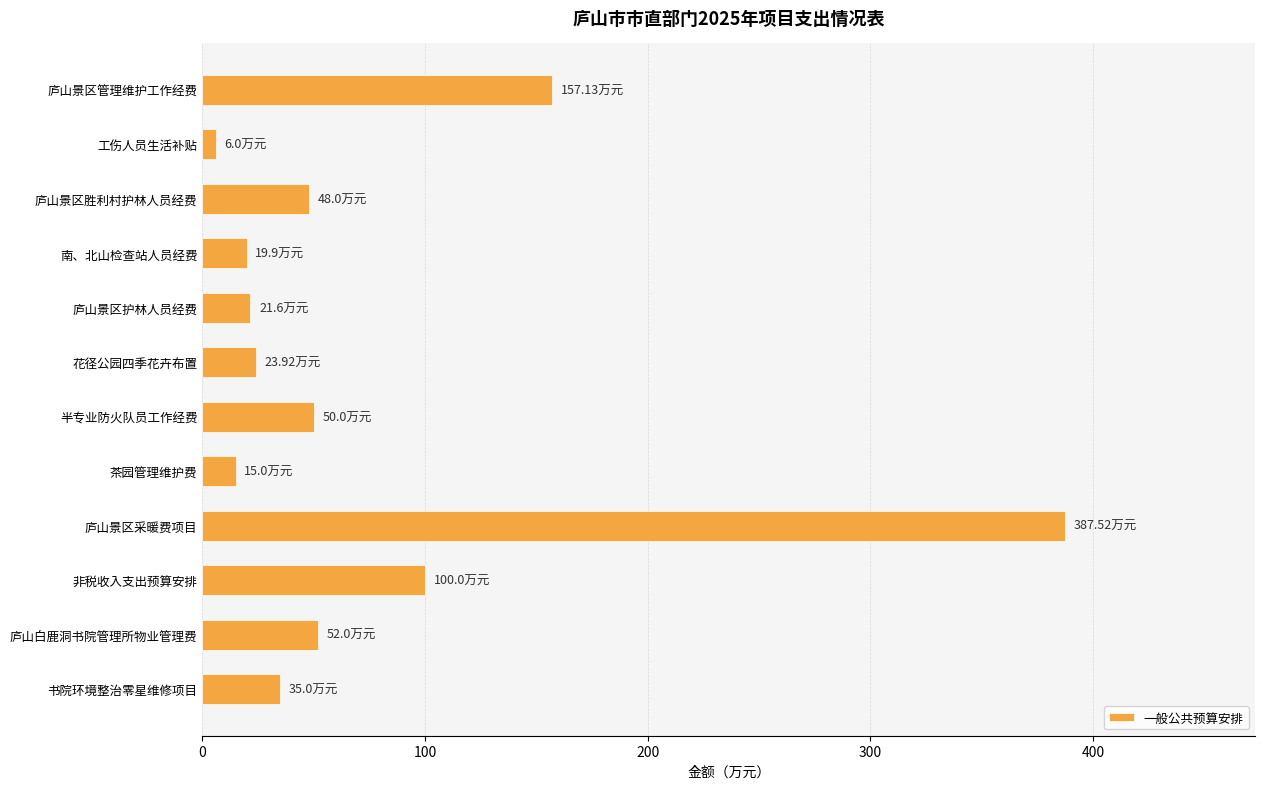

What is the label of the 10th bar from the bottom?

庐山景区胜利村护林人员经费